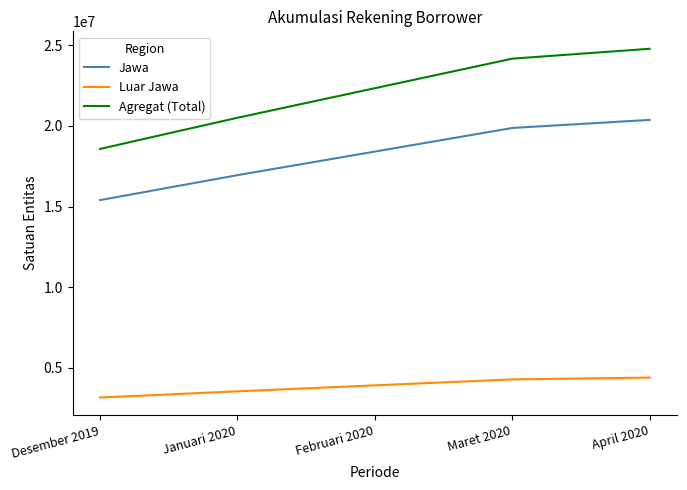

Which series has the largest range (max minus min)?

Agregat (Total)